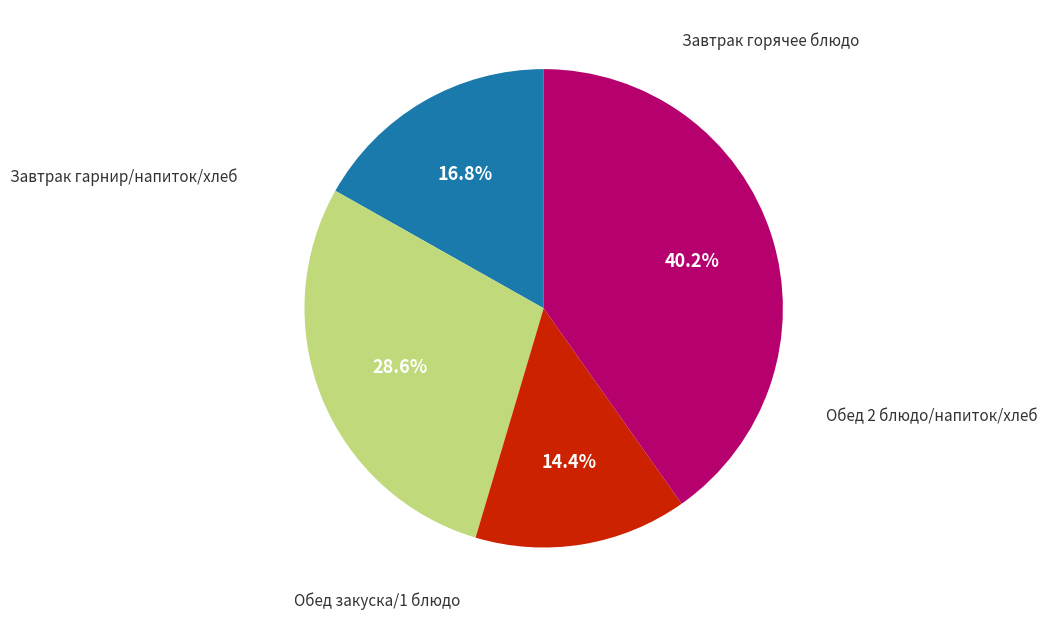

Does any single category account for the majority?

No